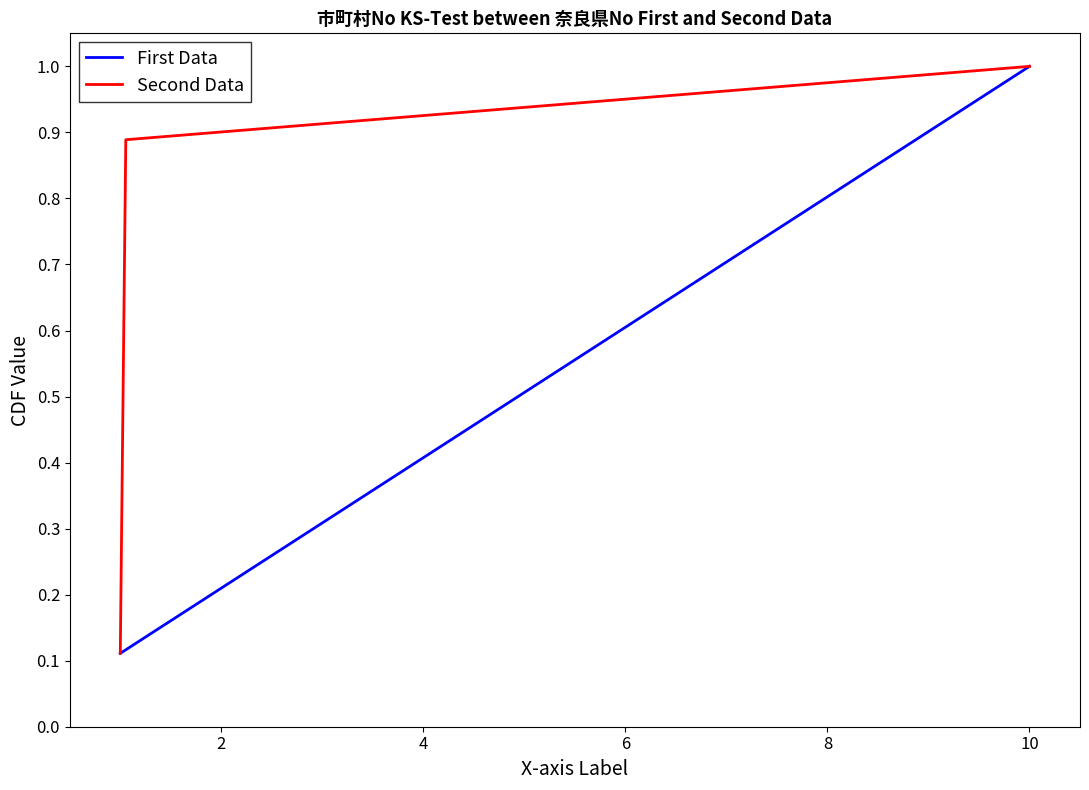

Does the chart display data point markers on the line(s)?

No